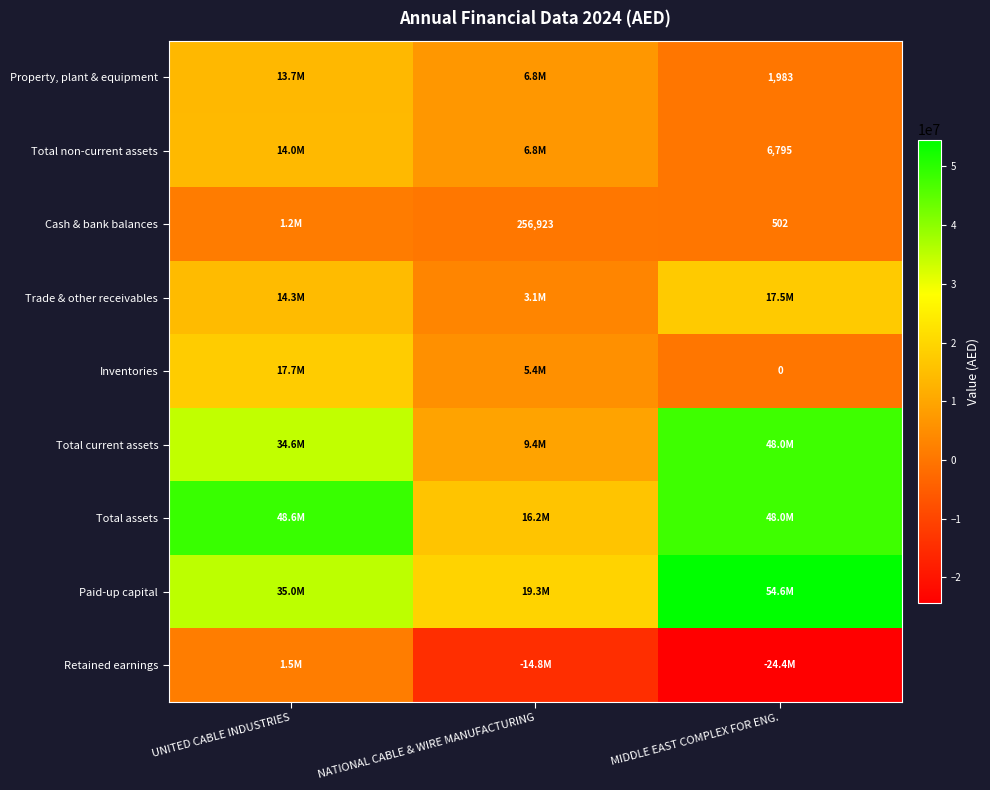

What is the minimum value shown in the chart?

-24366776